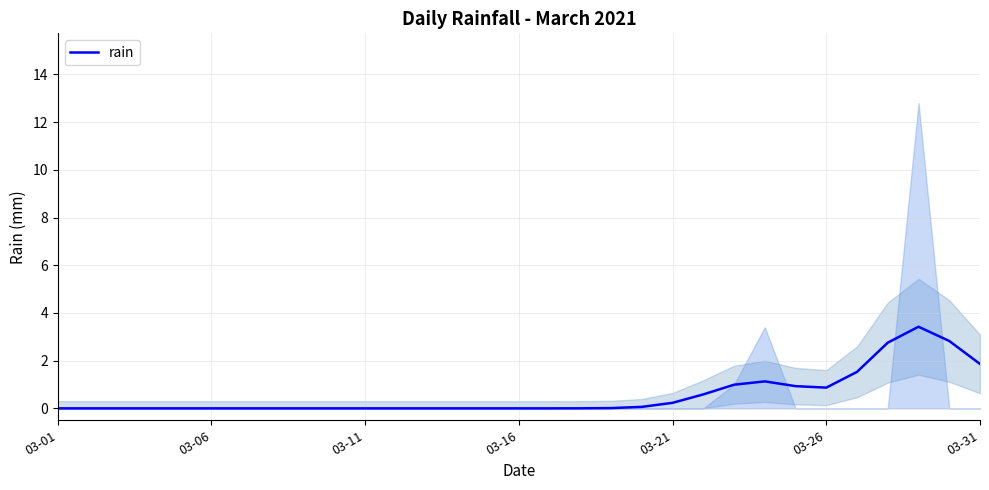

Count the number of values greater than 0.

15